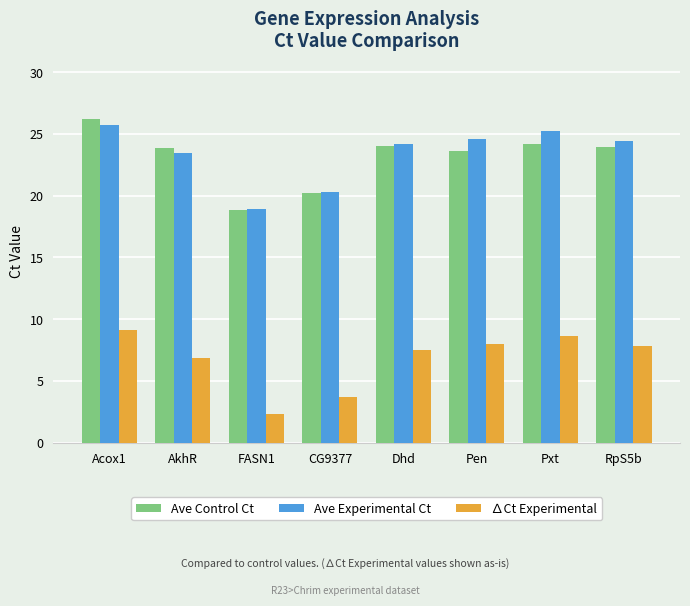

What value does the Ave Control Ct series have at Pen?

23.7